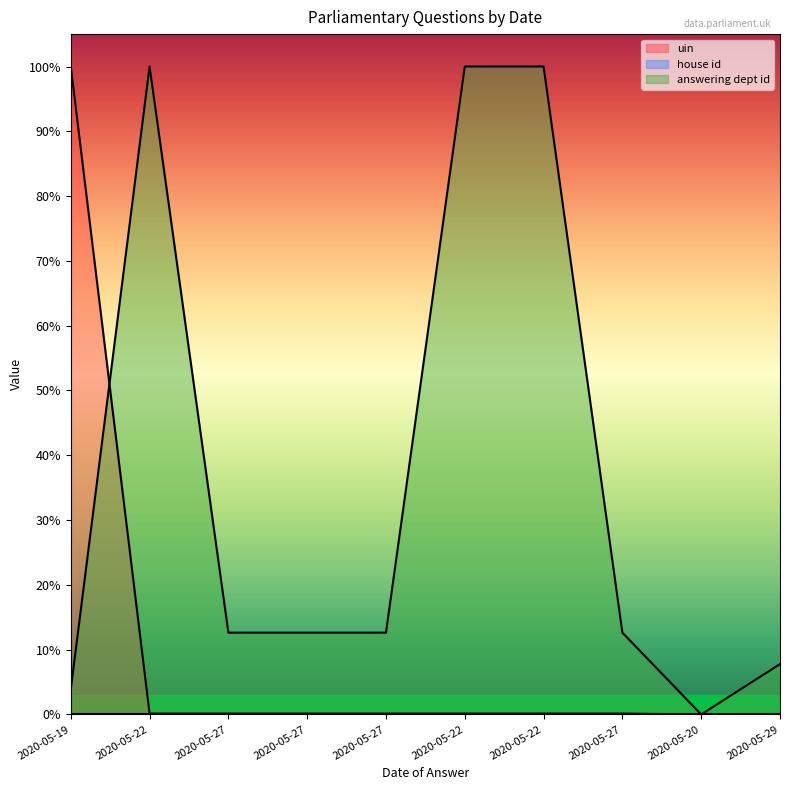

What is the highest value of the uin series?

1.0